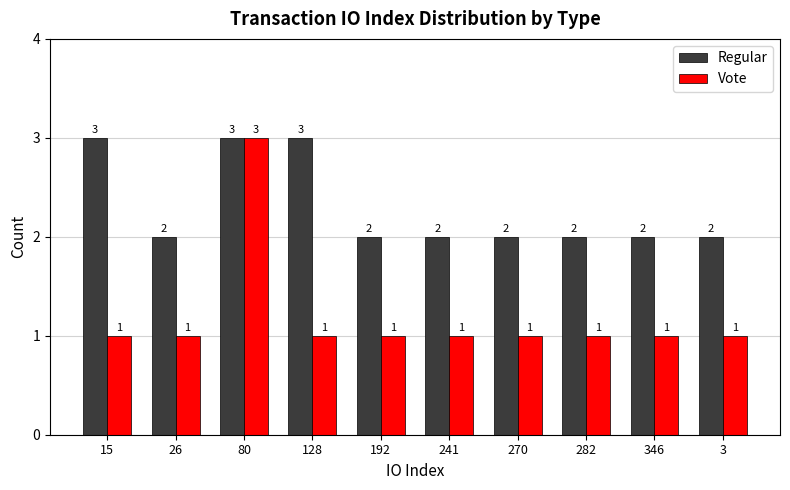

What is the sum of all Vote values?

12